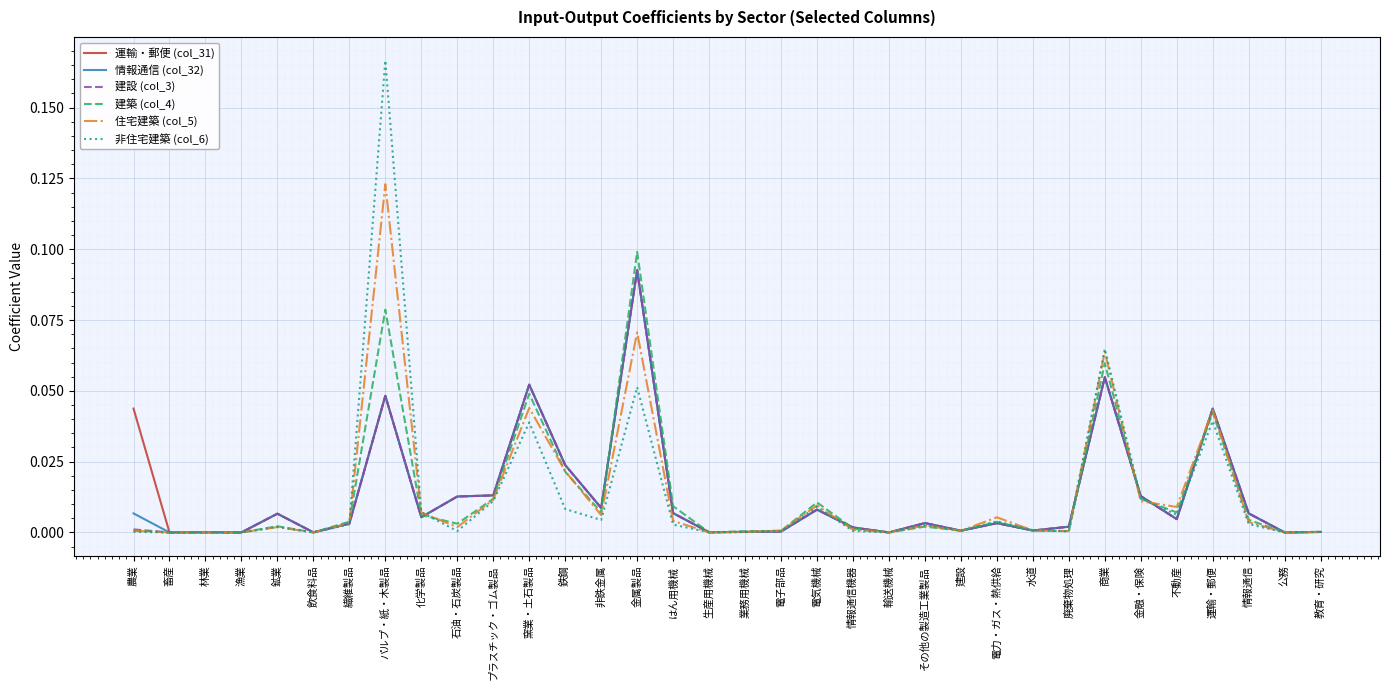

Which label corresponds to the largest value in the chart?

パルプ・紙・木製品